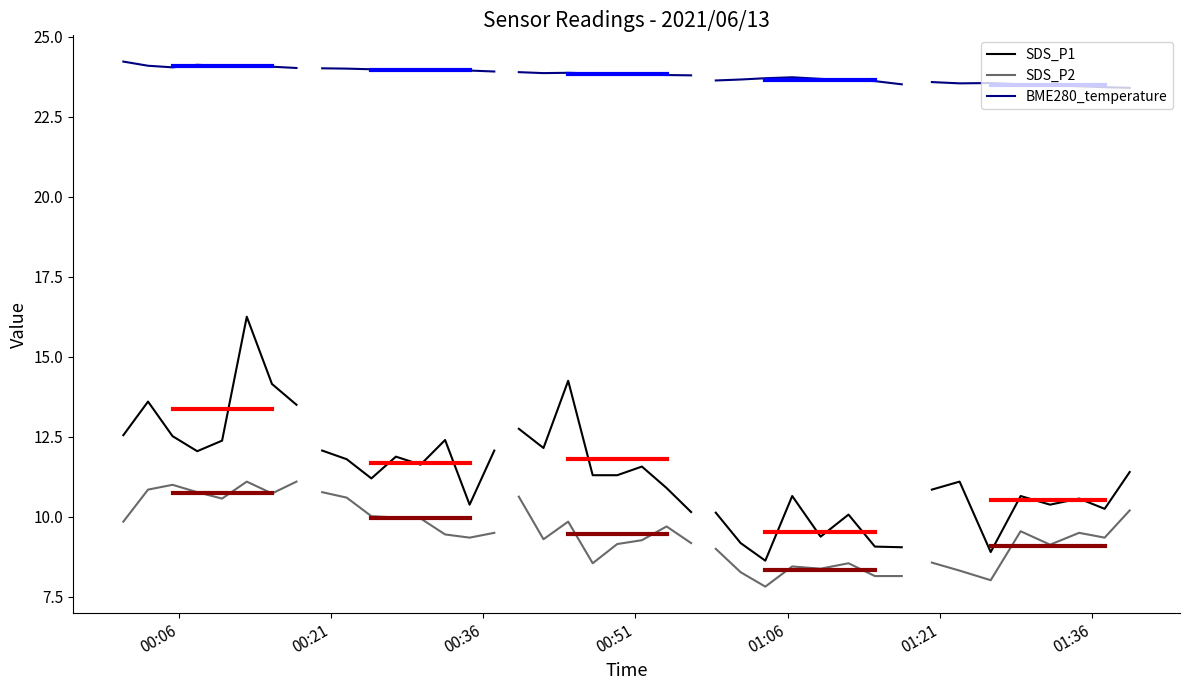

Is the value of BME280_temperature at 01:21 greater than the value of SDS_P2 at 00:36?

Yes